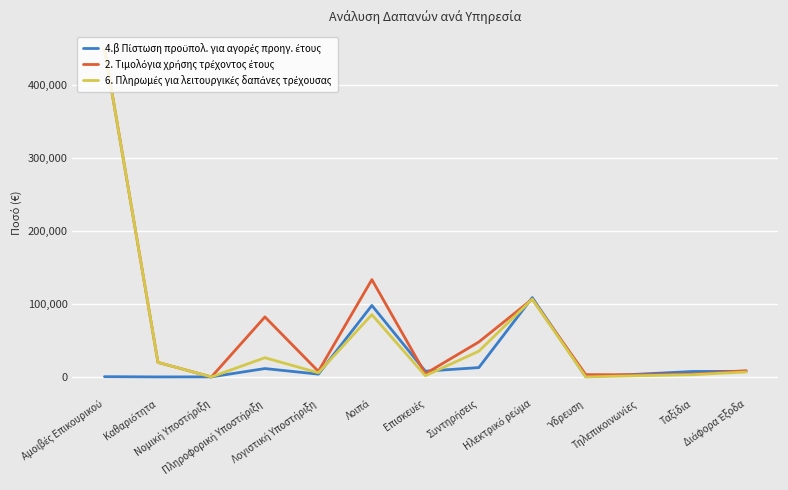

How many lines are shown in the chart?

3